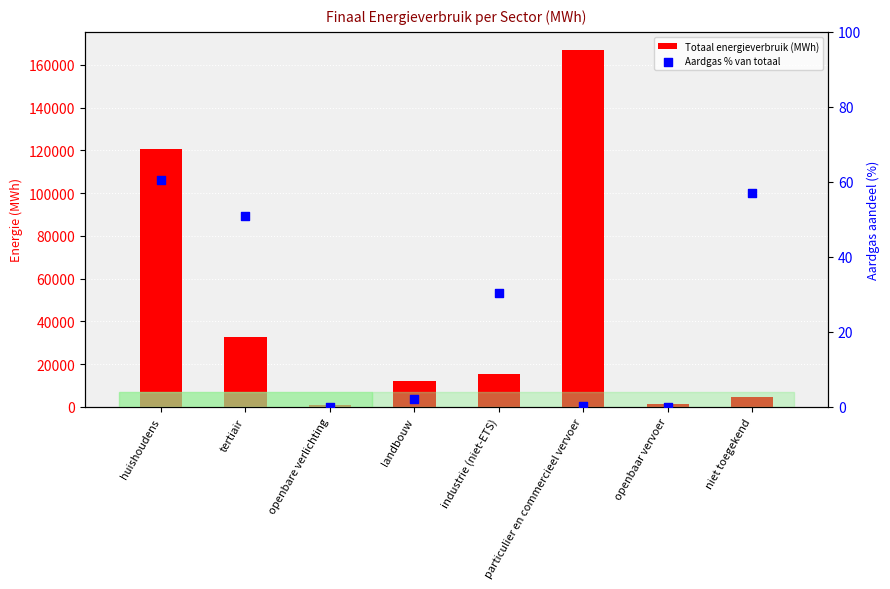

Which series reaches the minimum Y coordinate?

Aardgas % van totaal